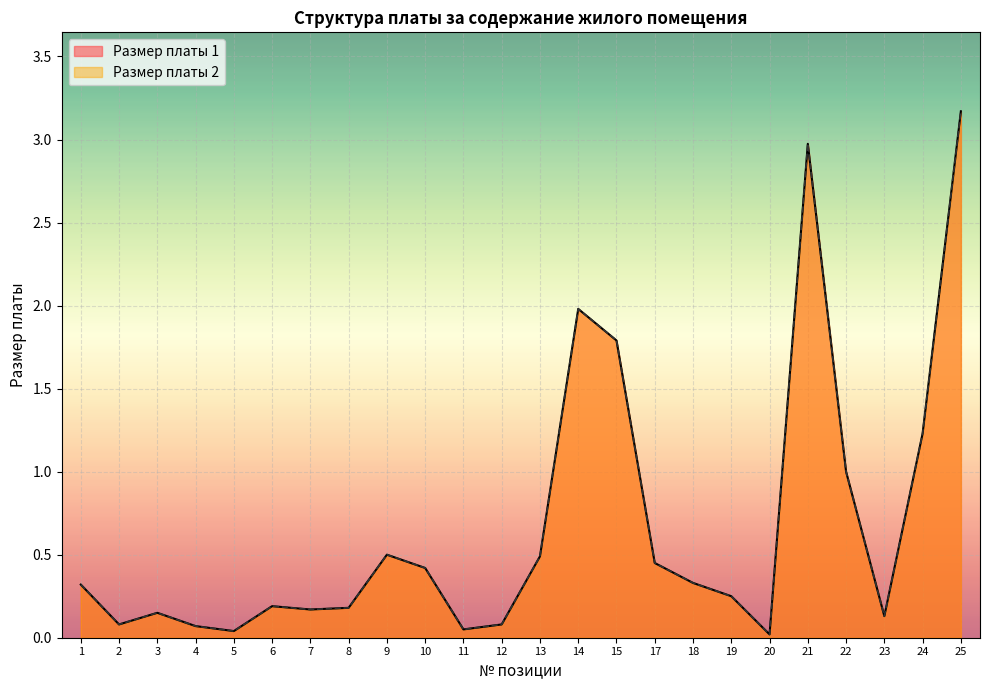

Which has a higher value, 25 or 15?

25